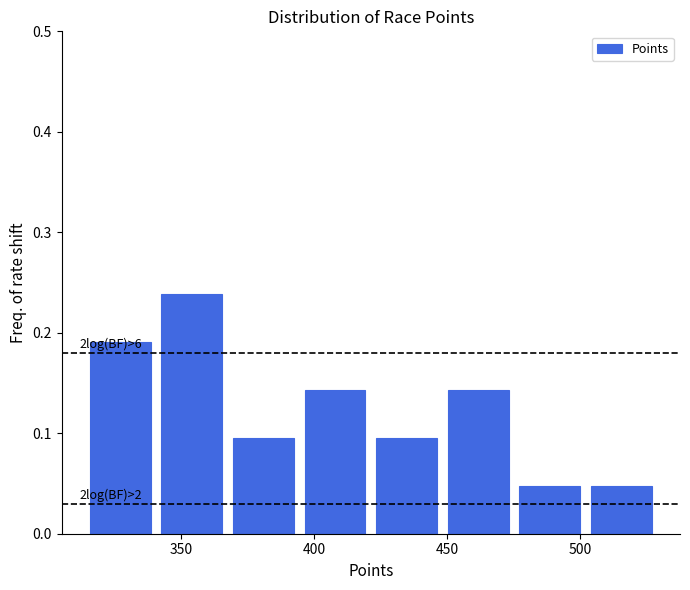

Which range on the x-axis has the tallest bar?

340 to 370